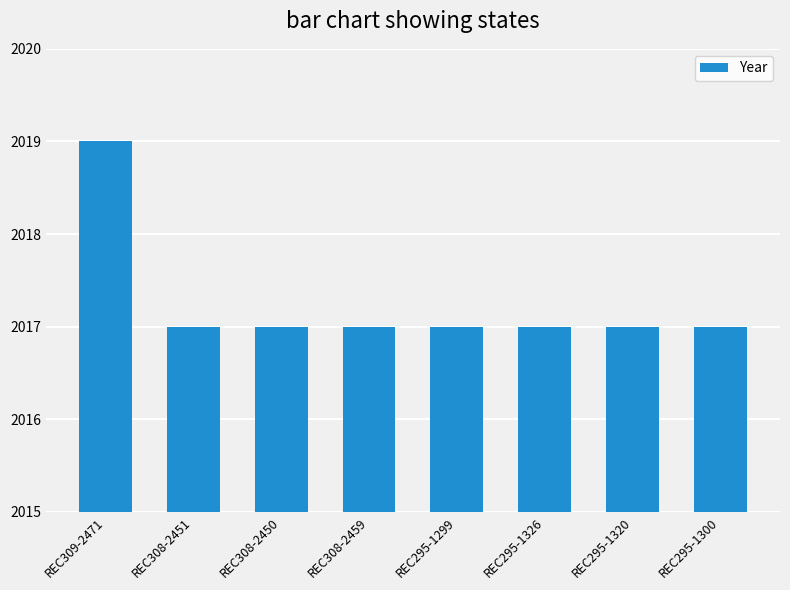

What is the sum of all values?

16138